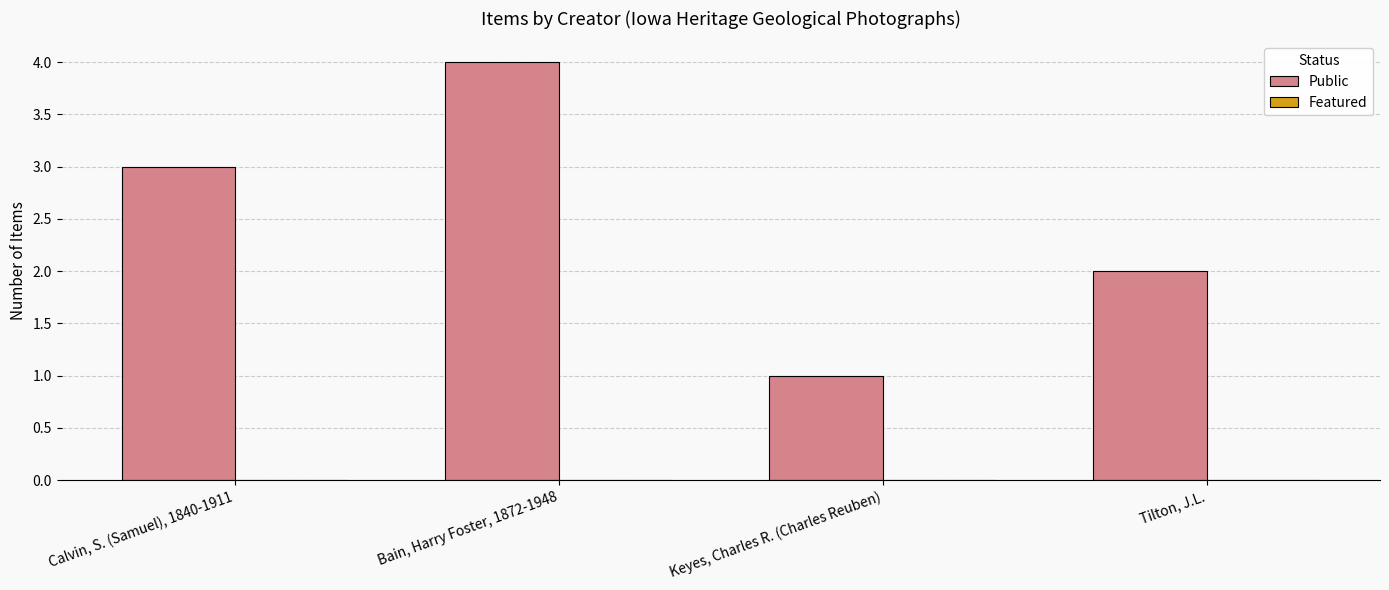

Reading right to left, list all the values displayed in this chart.

Tilton, J.L.=2	Keyes, Charles R. (Charles Reuben)=1	Bain, Harry Foster, 1872-1948=4	Calvin, S. (Samuel), 1840-1911=3